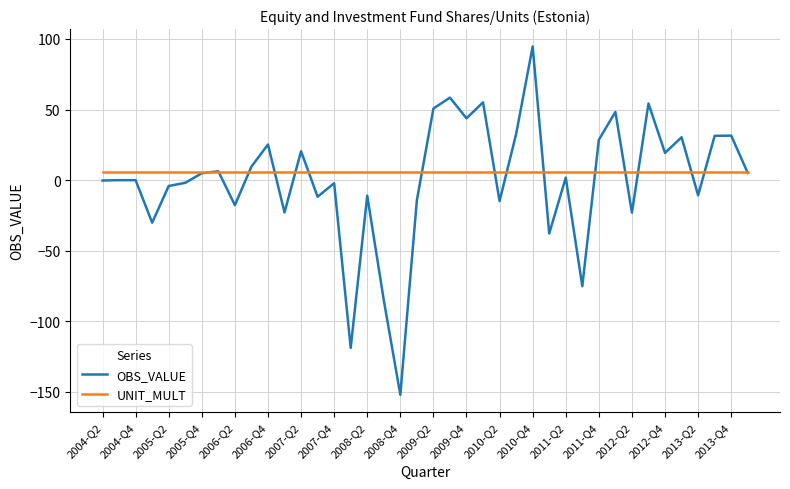

True or false: UNIT_MULT and OBS_VALUE intersect in this chart.

True